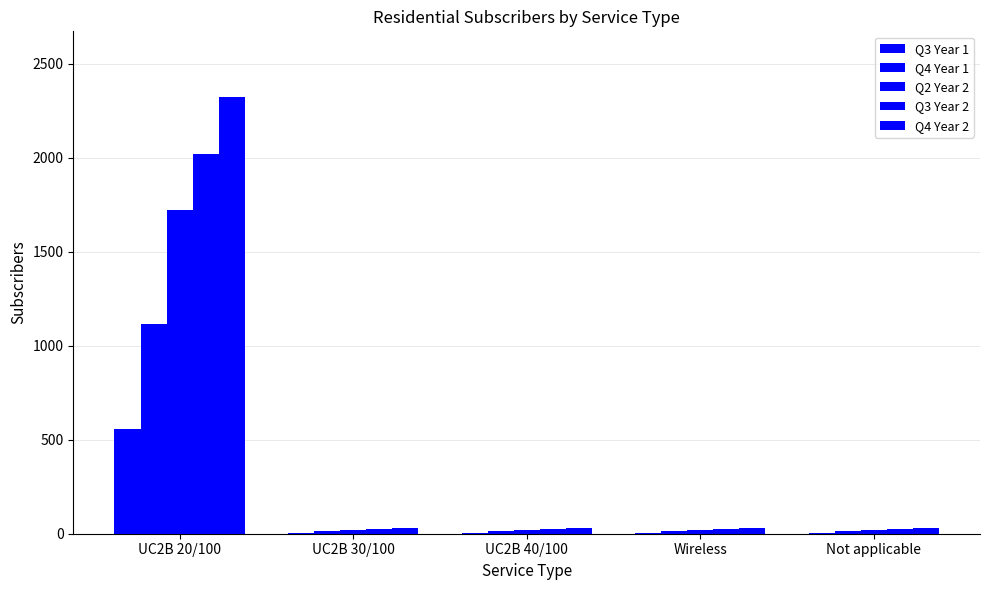

What is the total value across all series at UC2B 30/100?

90